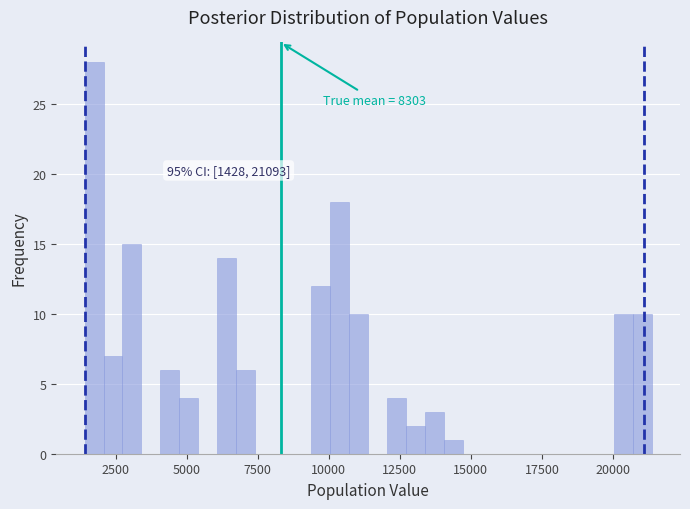

Read against the x-axis, roughly where is the centre of the tallest bar?

1500